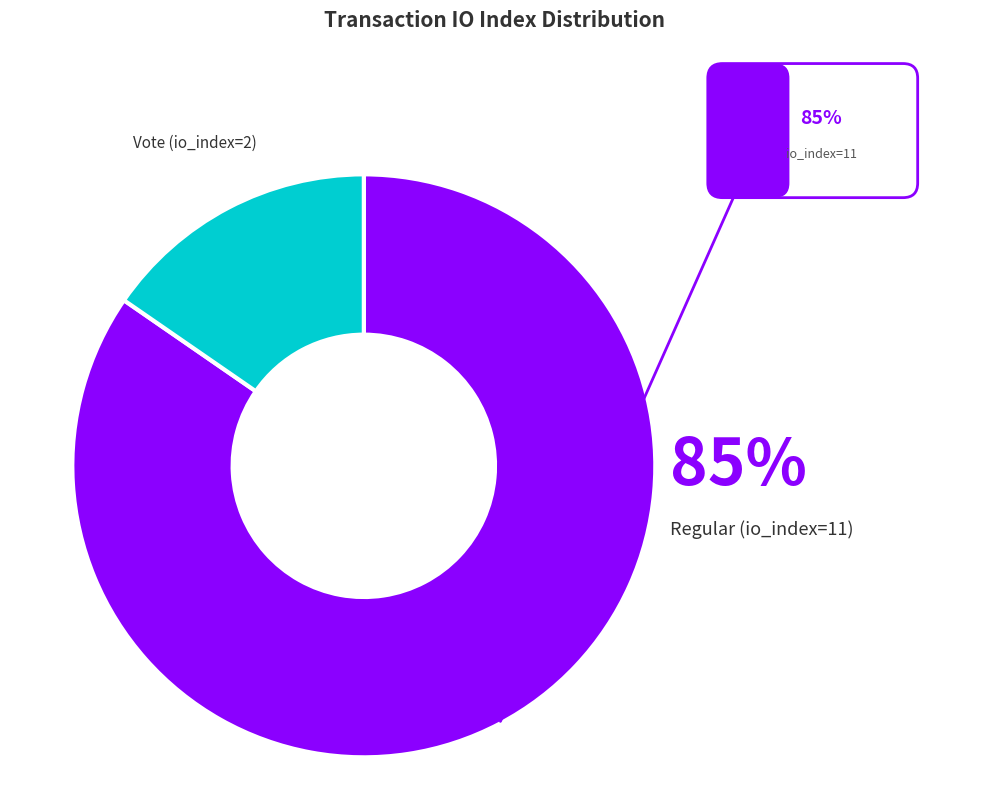

Does any single category account for the majority?

Yes